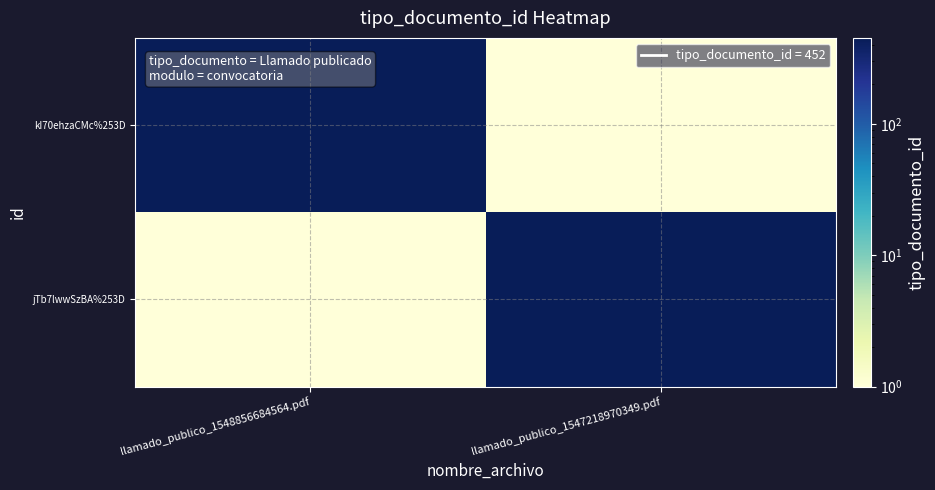

Which series has the largest range (max minus min)?

kI70ehzaCMc%253D